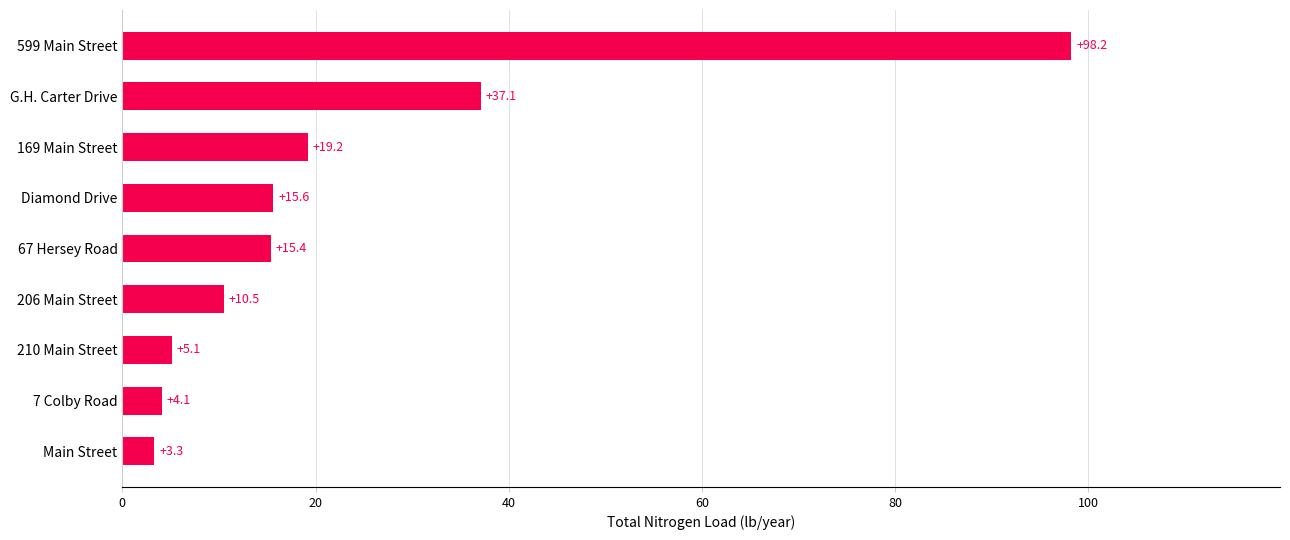

List the labels in order of value, largest first.

599 Main Street, G.H. Carter Drive, 169 Main Street, Diamond Drive, 67 Hersey Road, 206 Main Street, 210 Main Street, 7 Colby Road, Main Street